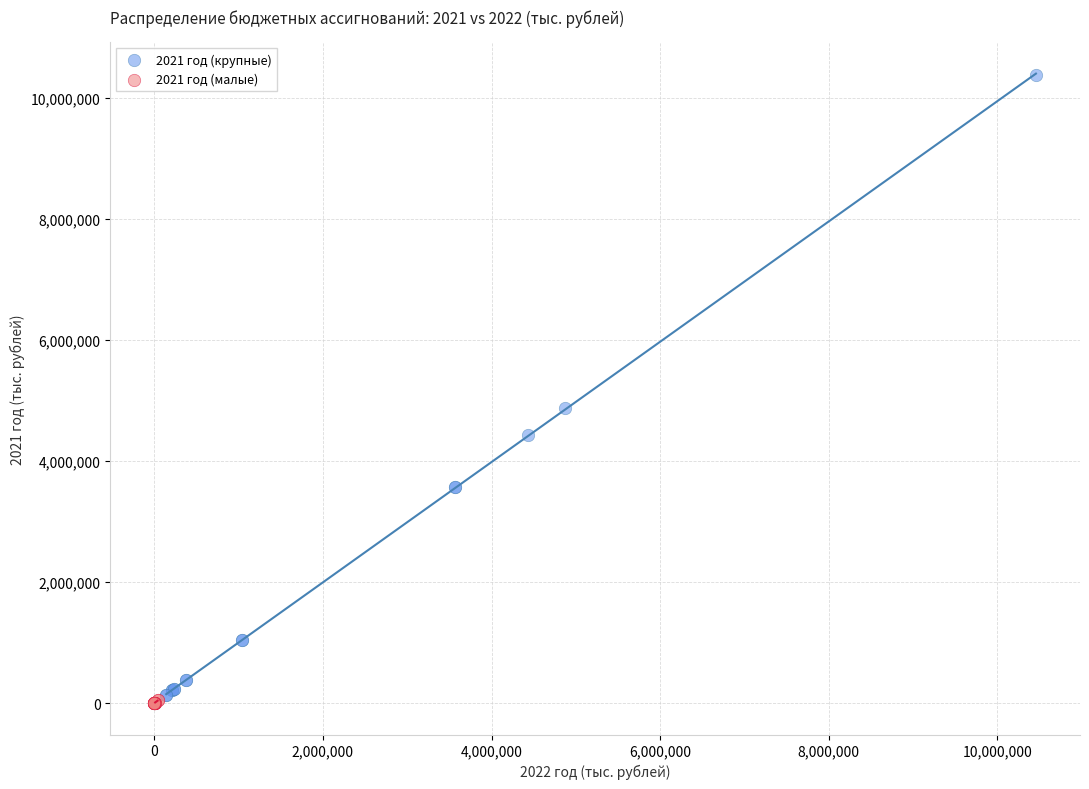

What are all the series names shown in the legend?

2021 год (крупные), 2021 год (малые)